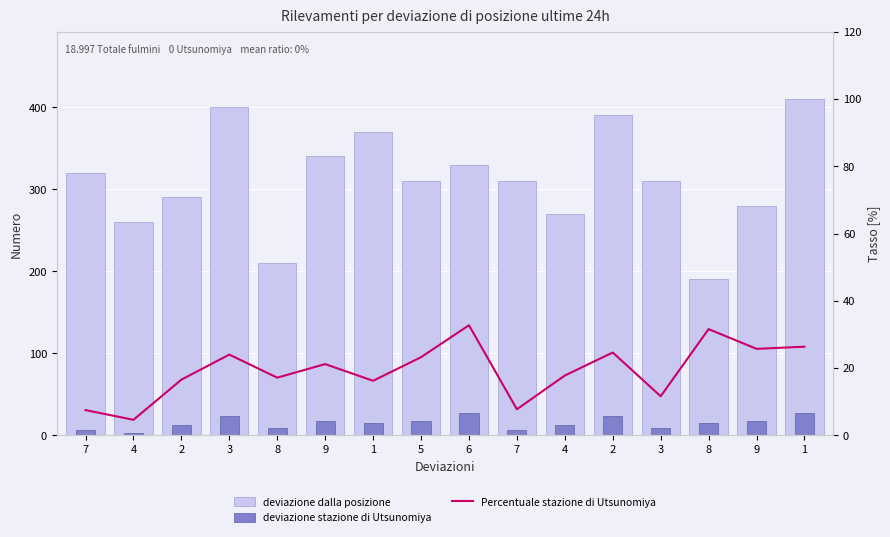

What is the maximum value for Percentuale stazione di Utsunomiya?

32.7